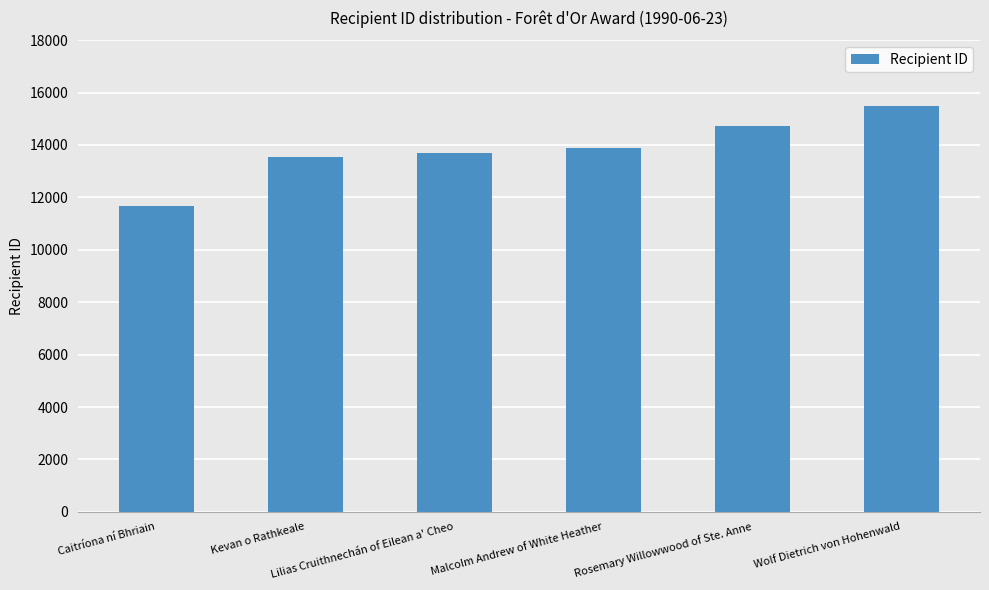

Reading right to left, what are all the values shown in this chart?

15499	14710	13873	13704	13529	11684